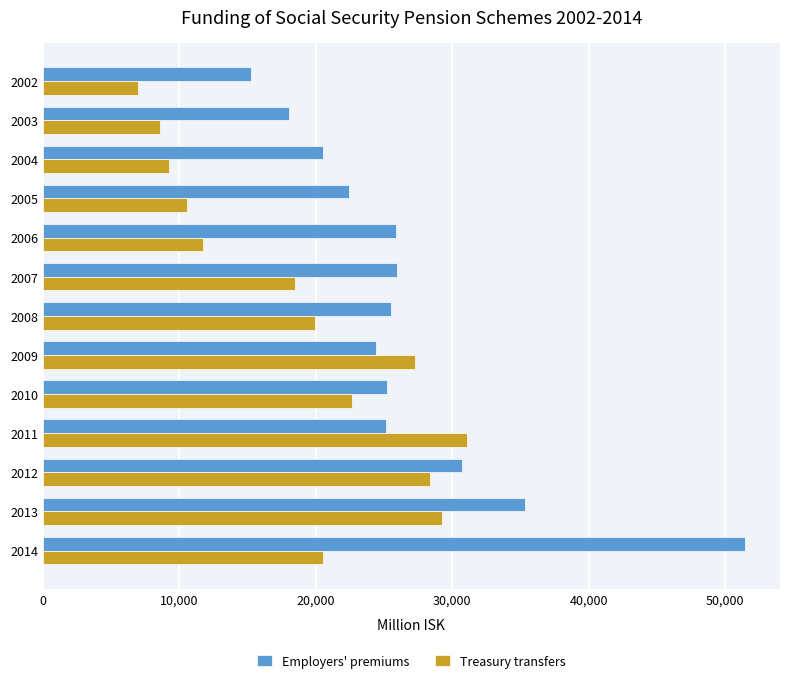

True or false: Treasury transfers has a value of 12691 at 2014.

False